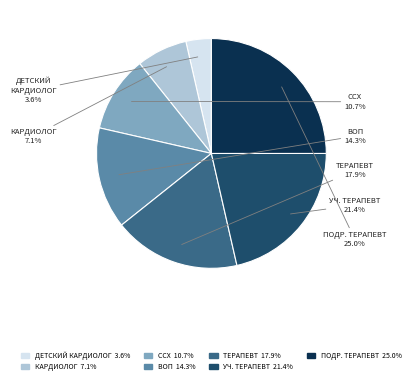

What percentage do КАРДИОЛОГ and ТЕРАПЕВТ together represent?

25.0%